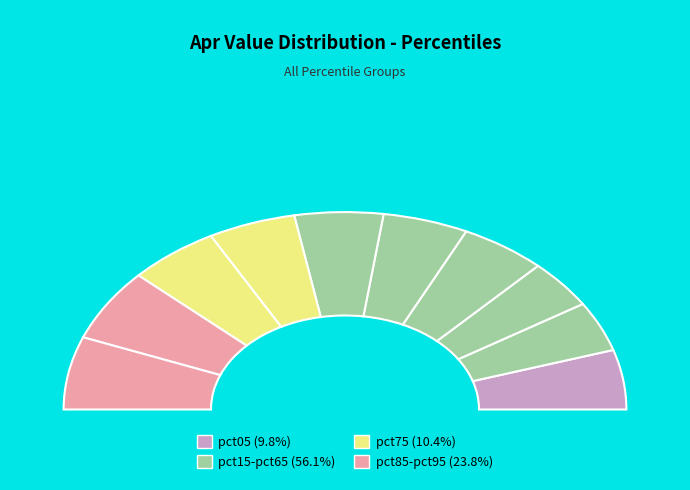

The pct35 slice represents 3% of the pie. True or false?

False